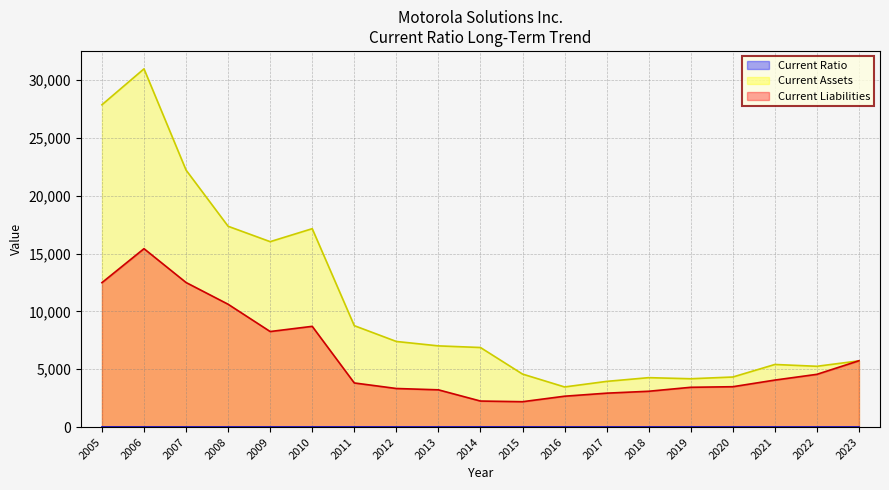

Which series has the largest total across all categories?

Current Assets